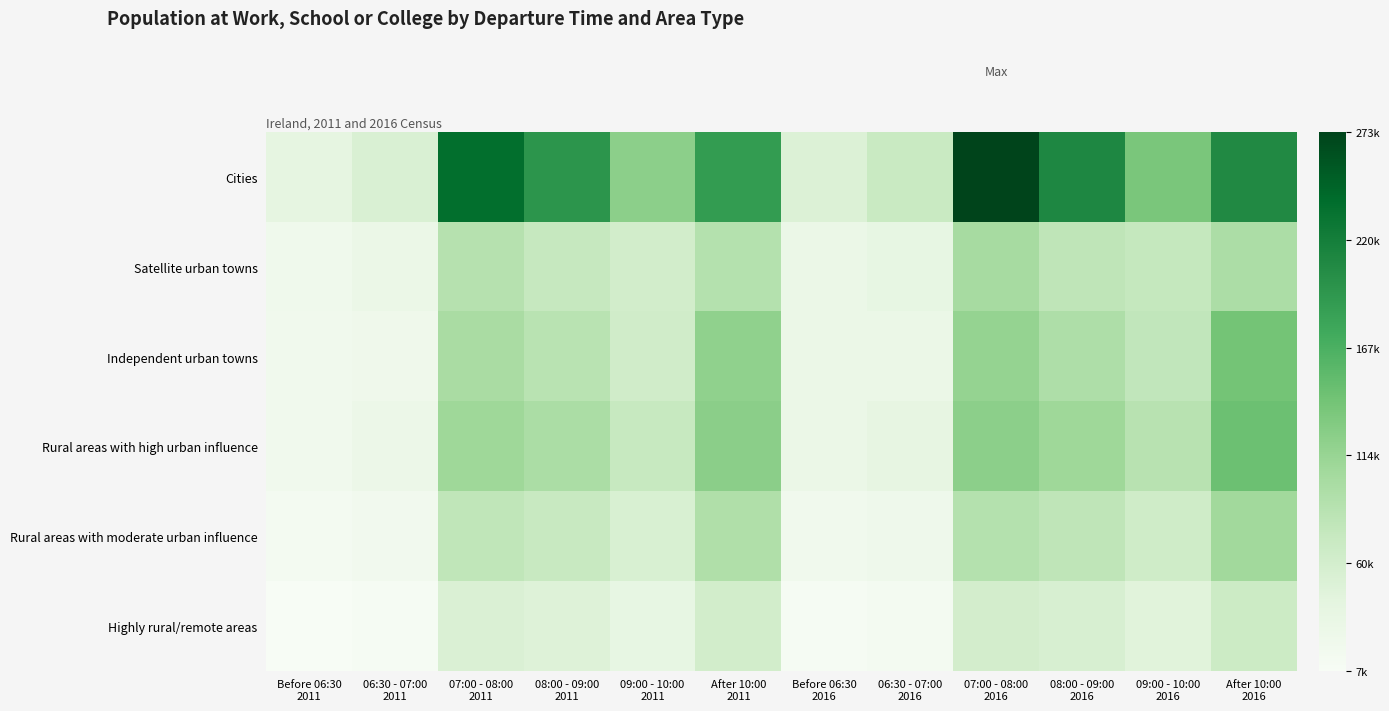

Rank the series at 09:00 - 10:00 2011 from highest to lowest value.

Cities, Rural areas with high urban influence, Independent urban towns, Satellite urban towns, Rural areas with moderate urban influence, Highly rural/remote areas